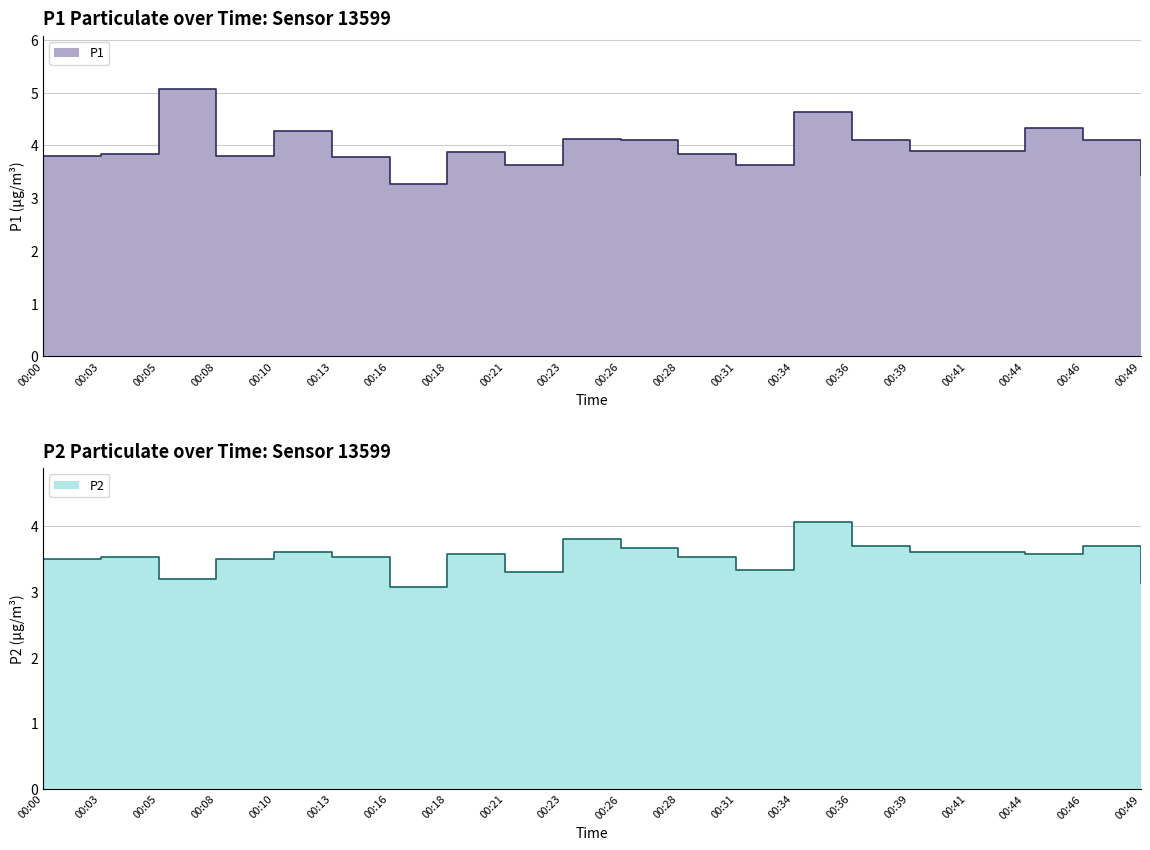

The P1 series shows 3.8 at 00:08. True or false?

True